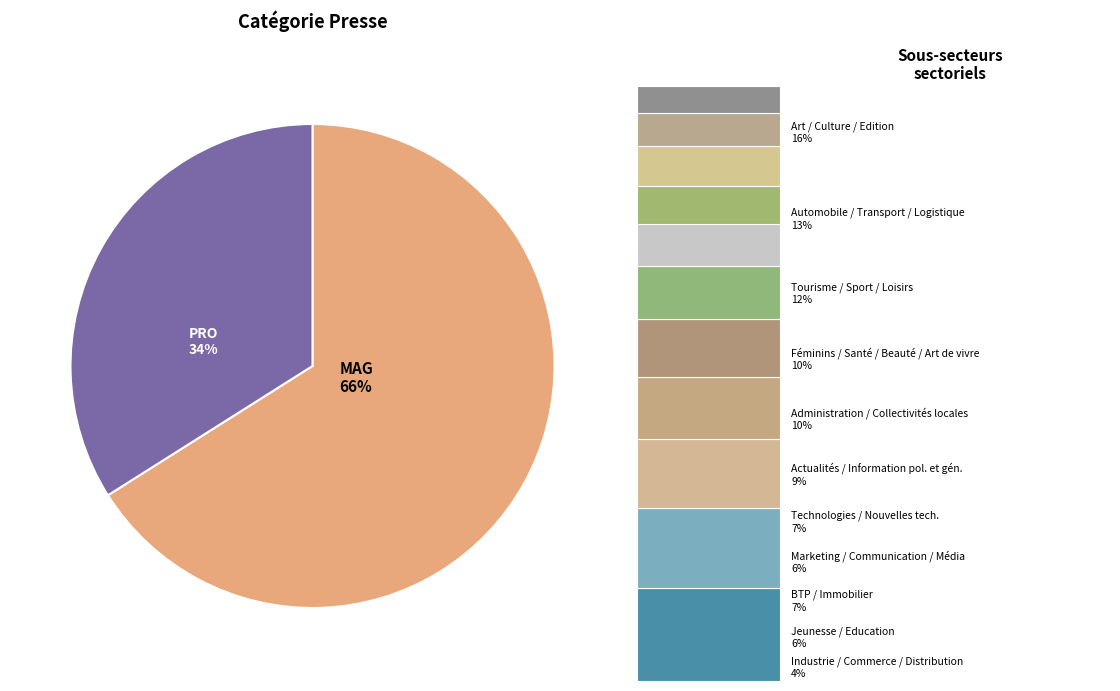

To the nearest percent, what is the average slice percentage?

50%